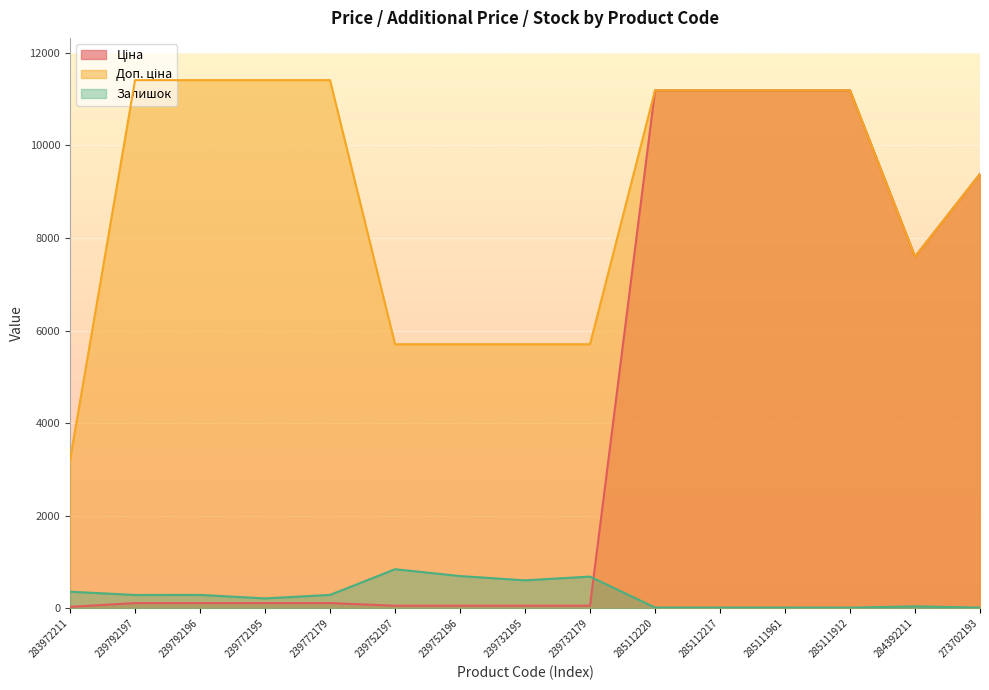

Reading left to right, list all the values displayed in this chart.

Ціна: 283972211=32.0	239792197=114.1	239792196=114.1	239772195=114.1	239772179=114.1	239752197=57.0	239752196=57.0	239732195=57.0	239732179=57.0	285112220=11188.2	285112217=11188.2	285111961=11188.2	285111912=11188.2	284392211=7596.5	273702193=9384.0
Доп. ціна: 283972211=3205.0	239792197=11410.0	239792196=11410.0	239772195=11410.0	239772179=11410.0	239752197=5705.0	239752196=5705.0	239732195=5705.0	239732179=5705.0	285112220=11188.2	285112217=11188.2	285111961=11188.2	285111912=11188.2	284392211=7596.5	273702193=9384.0
Залишок: 283972211=360.0	239792197=289.0	239792196=290.0	239772195=215.0	239772179=290.0	239752197=845.0	239752196=698.0	239732195=605.0	239732179=686.0	285112220=17.0	285112217=17.0	285111961=17.0	285111912=15.0	284392211=43.0	273702193=16.0